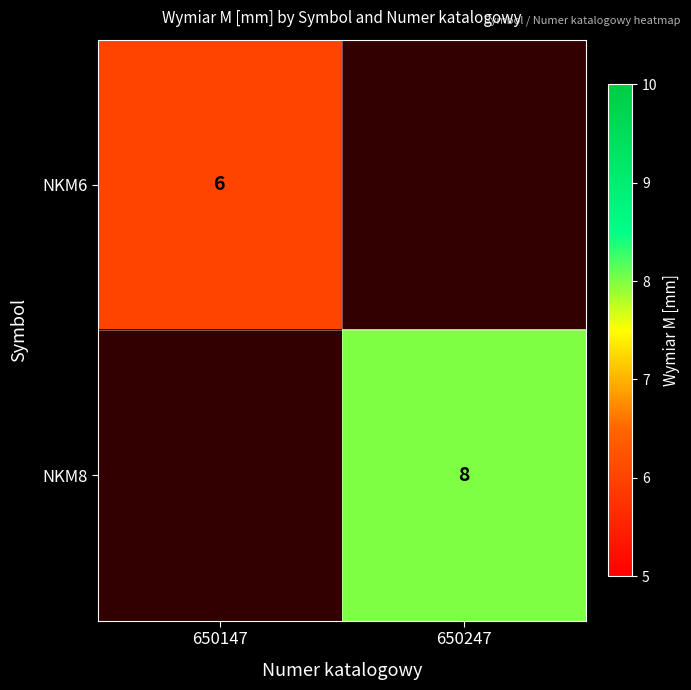

The NKM6 series shows 10 at 650147. True or false?

False